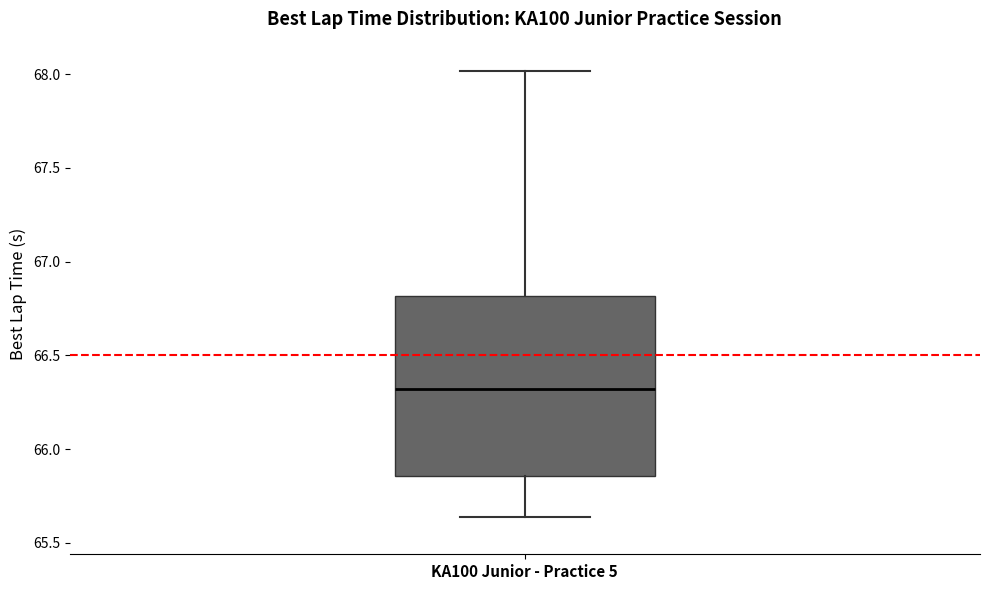

Where is the upper edge of the box for KA100 Junior - Practice 5 on the y-axis? The values are not printed on the chart, so give them approximately, as read against the axis.

66.80